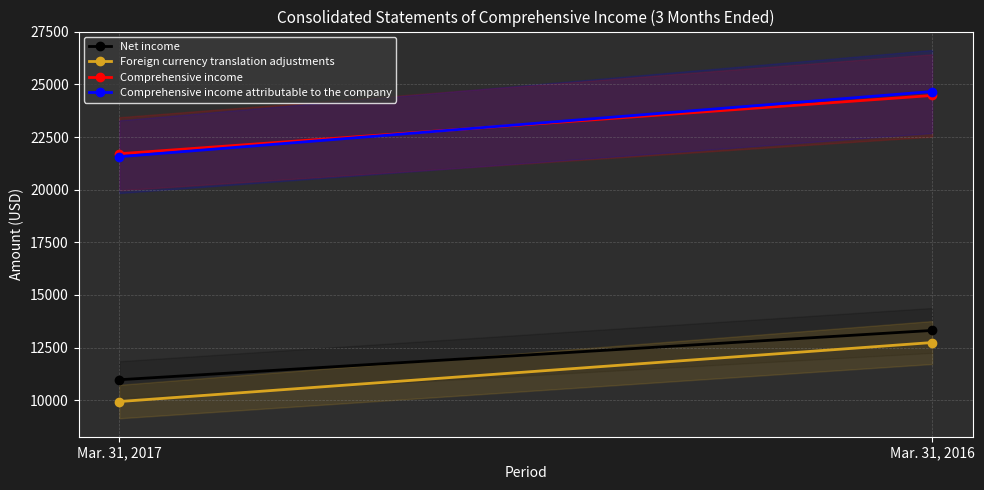

What is the maximum value for Comprehensive income attributable to the company?

24662